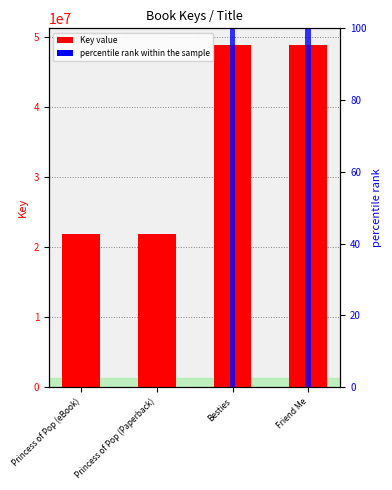

Where does the percentile rank within the sample series first go above 99?

Besties